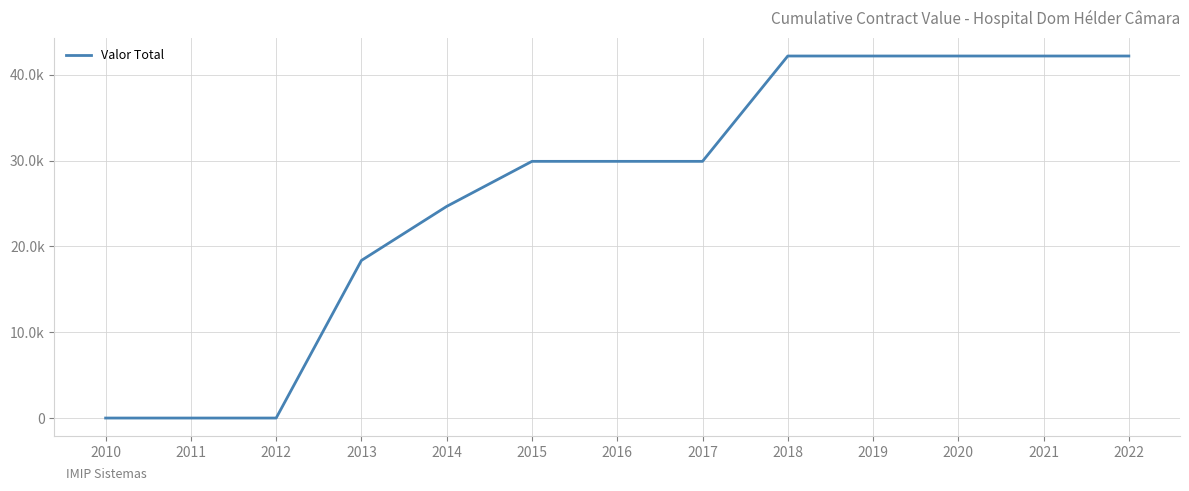

Reading left to right, extract all data points from this chart.

0.0	0.0	0.0	18375.0	24675.0	29925.0	29925.0	29925.0	42206.1	42206.1	42206.1	42206.1	42206.1